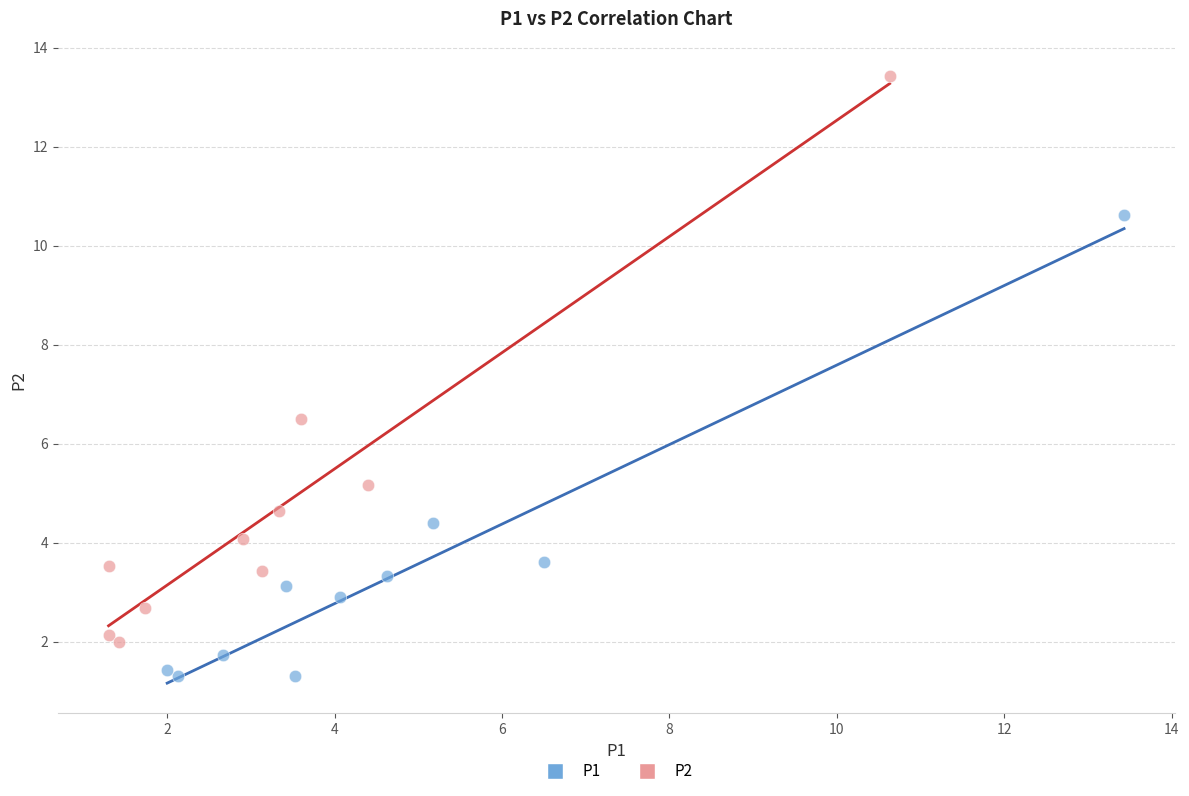

Which series reaches the maximum Y coordinate?

P2